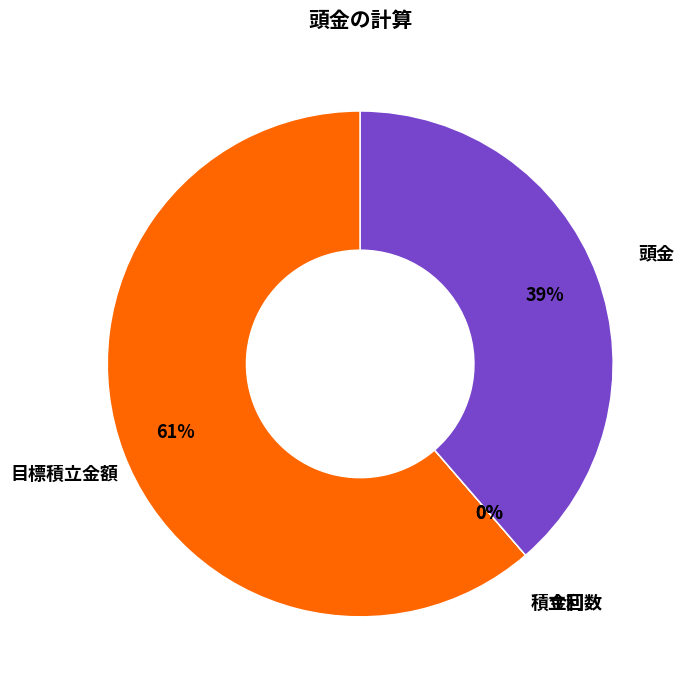

Is 目標積立金額 the majority of the pie?

Yes